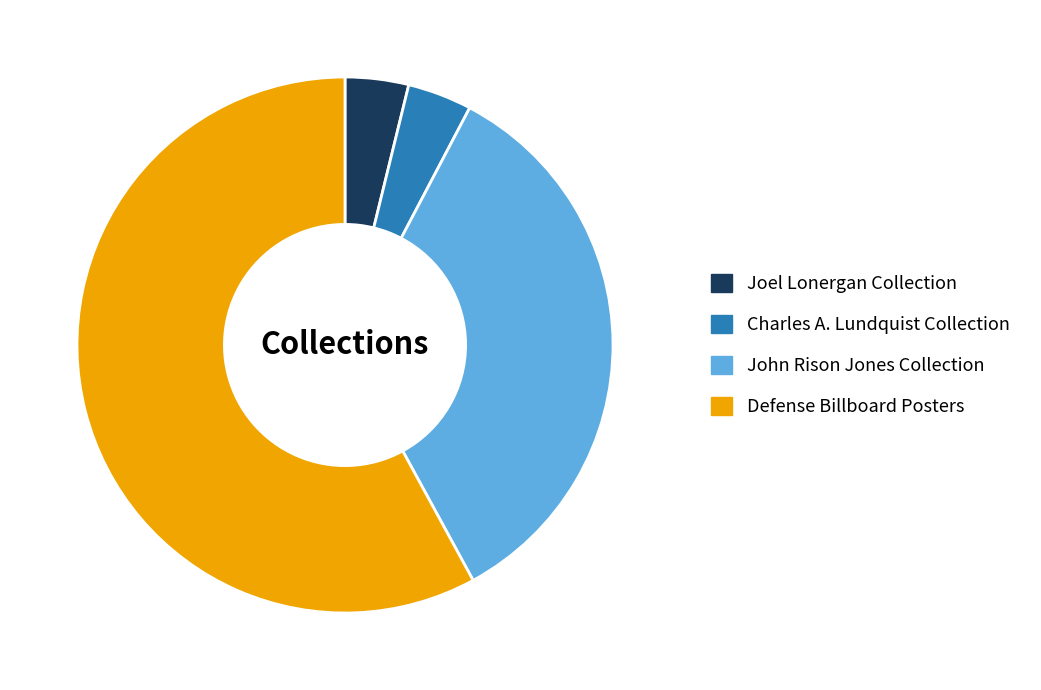

Does Defense Billboard Posters account for over 50% of the chart?

Yes